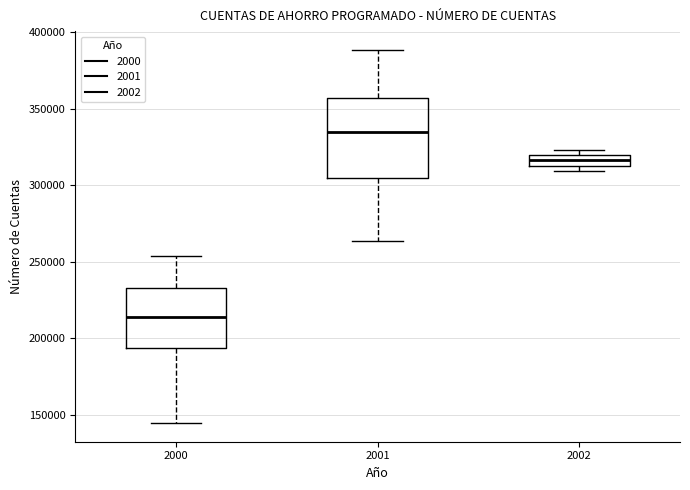

Comparing the boxes themselves (not the whiskers), which one is the tallest?

2001